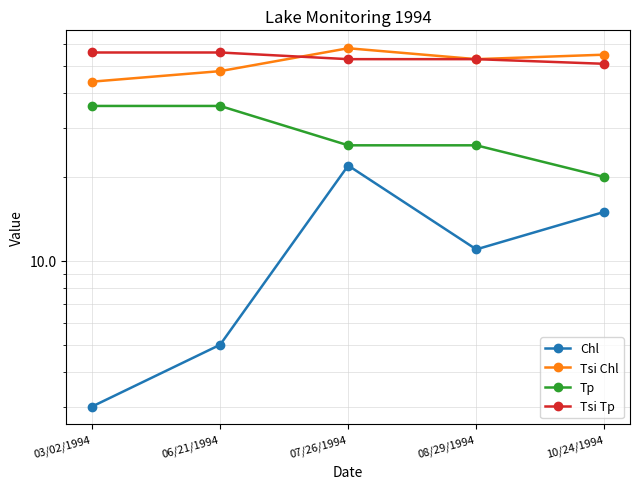

Between 06/21/1994 and 10/24/1994, which is larger?

10/24/1994